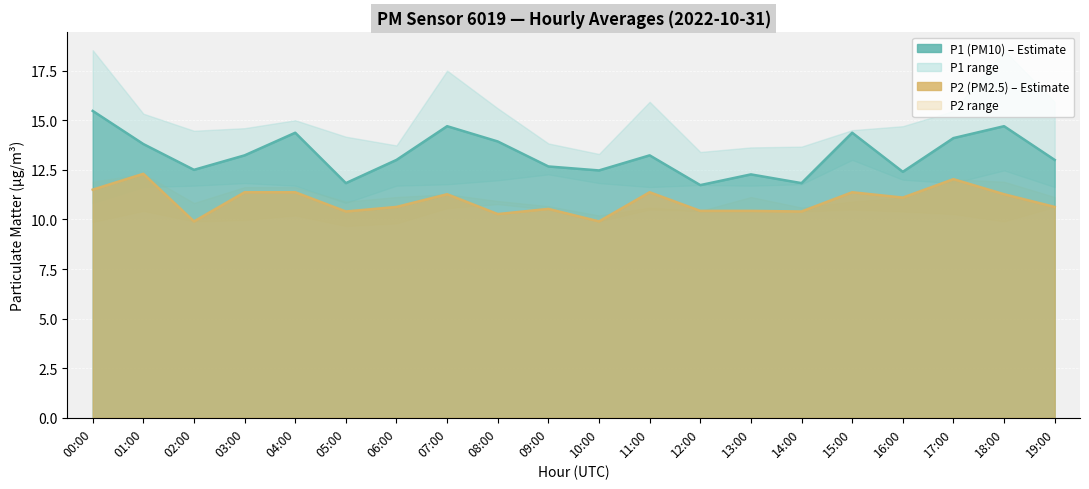

Which category has the highest value across all series?

00:00